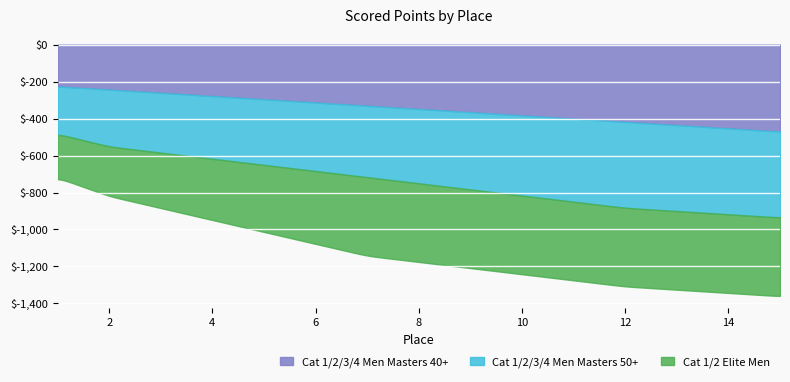

What is the difference between the highest and lowest values at 4?

60.8